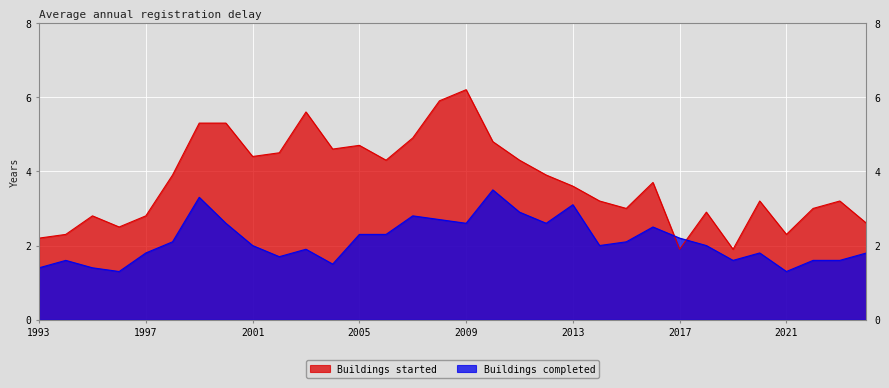

At which category is the sum across all series the highest?

2009